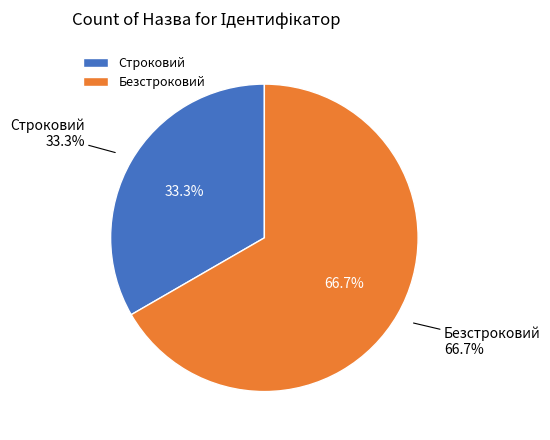

Is it true that Строковий is 23% of the pie?

False